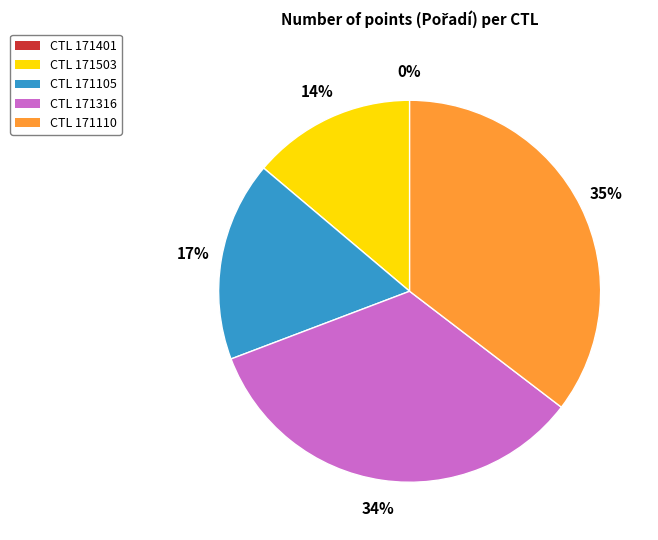

To the nearest percent, what is the average slice percentage?

20%